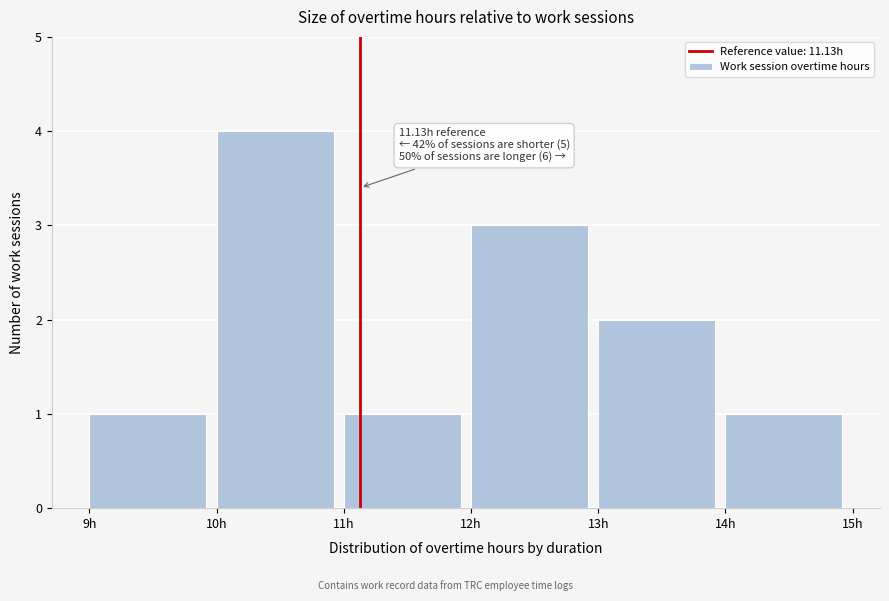

Which range on the x-axis has the tallest bar?

10 to 11